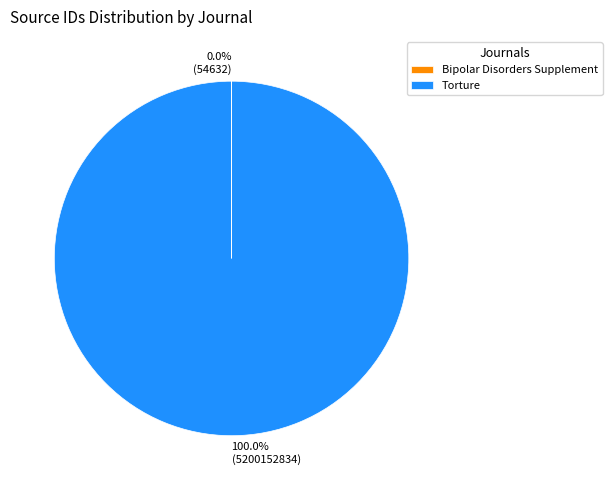

Is there any slice that represents more than half of the pie?

Yes